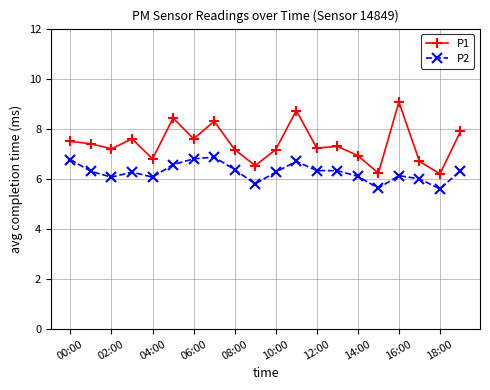

What is the value of the P1 point at the 18th from the left?

6.7